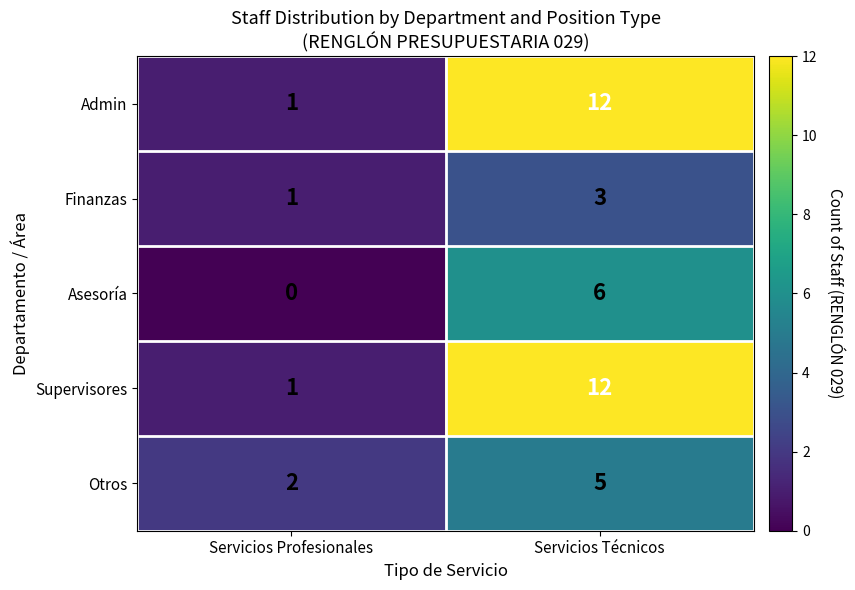

At which label is Otros closest to 3?

Servicios Profesionales